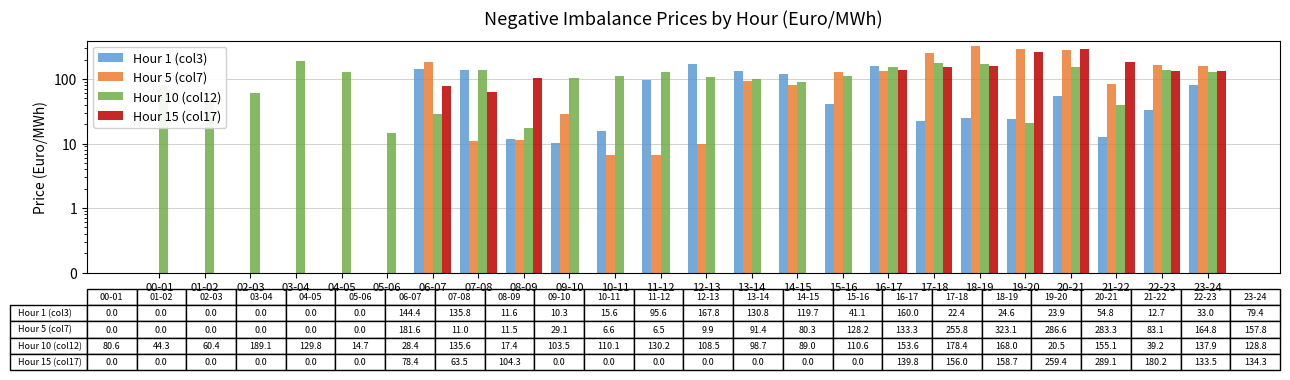

What is the value of the Hour 10 (col12) bar at the 24th from the left?

128.8